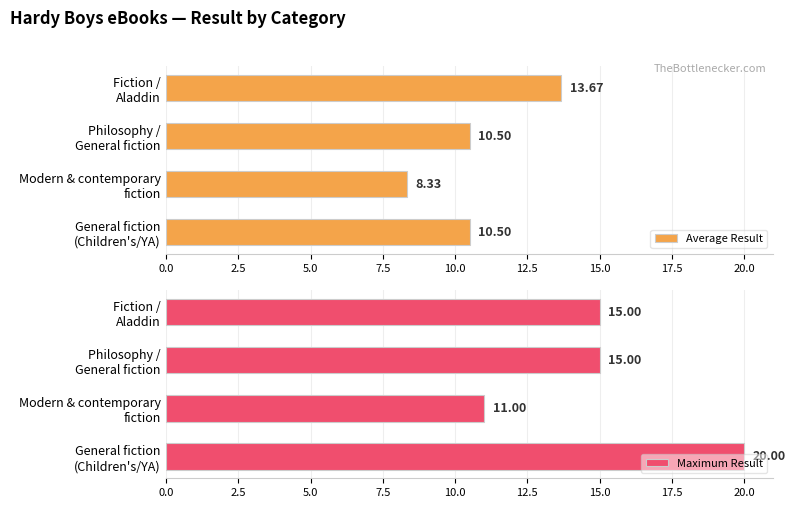

Reading right to left, extract all data points from this chart.

Average Result: 13.7	10.5	8.3	10.5
Maximum Result: 15.0	15.0	11.0	20.0